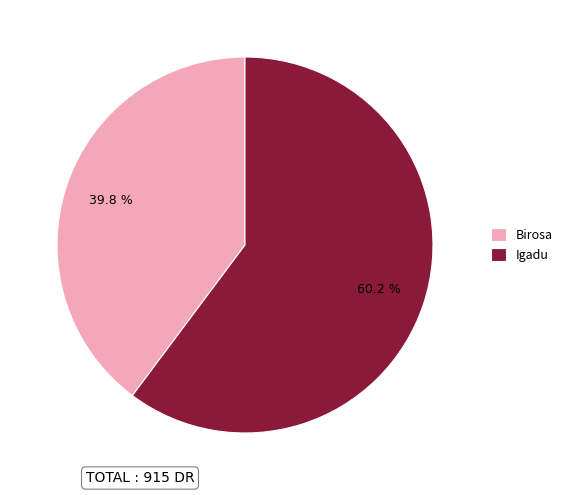

Is it true that Igadu is 60% of the pie?

True